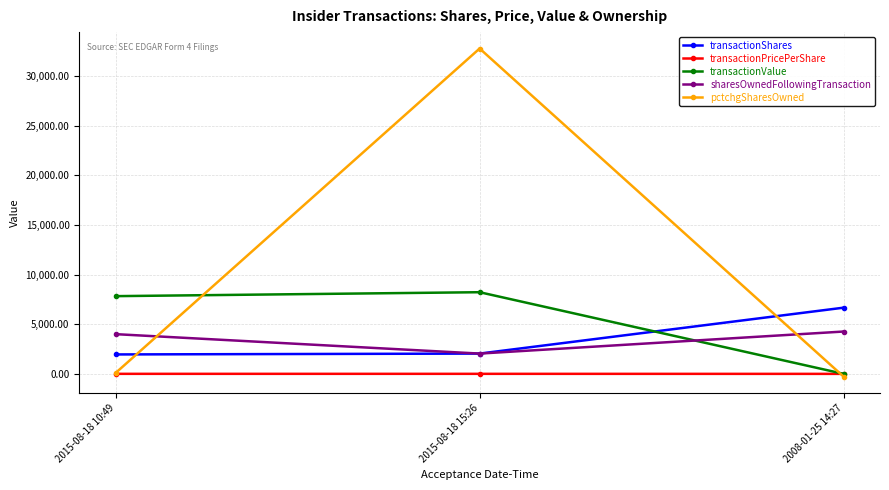

Which series has the widest spread of values?

pctchgSharesOwned